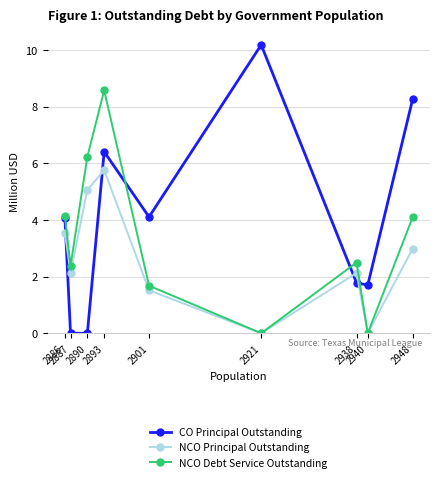

What is the value of the NCO Principal Outstanding point at the 3rd from the left?

5.1